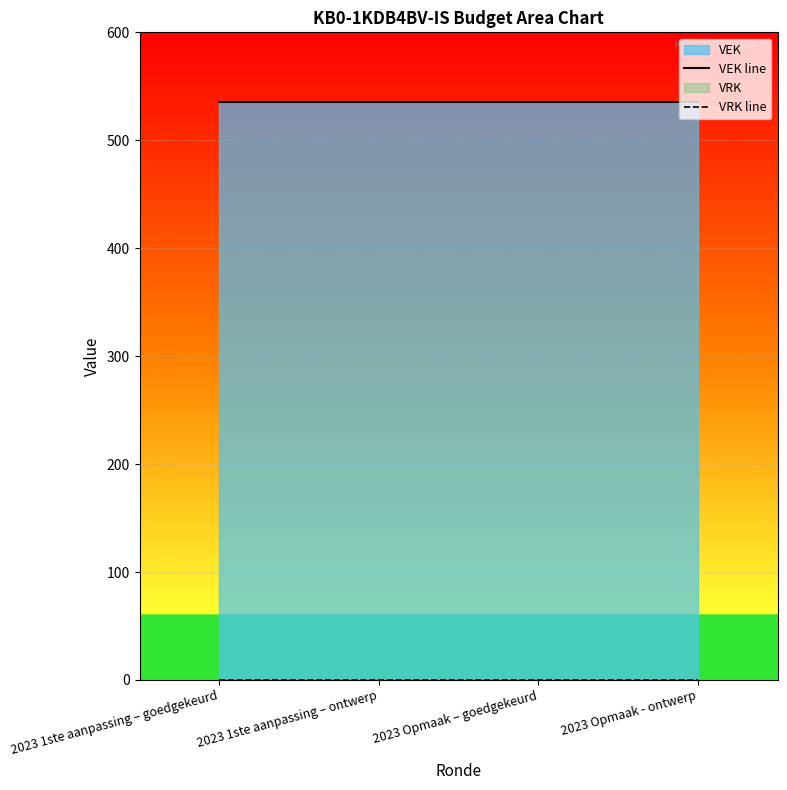

Reading right to left, list all the values displayed in this chart.

VEK line: 2023 Opmaak - ontwerp=535	2023 Opmaak – goedgekeurd=535	2023 1ste aanpassing – ontwerp=535	2023 1ste aanpassing – goedgekeurd=535
VRK line: 2023 Opmaak - ontwerp=0	2023 Opmaak – goedgekeurd=0	2023 1ste aanpassing – ontwerp=0	2023 1ste aanpassing – goedgekeurd=0